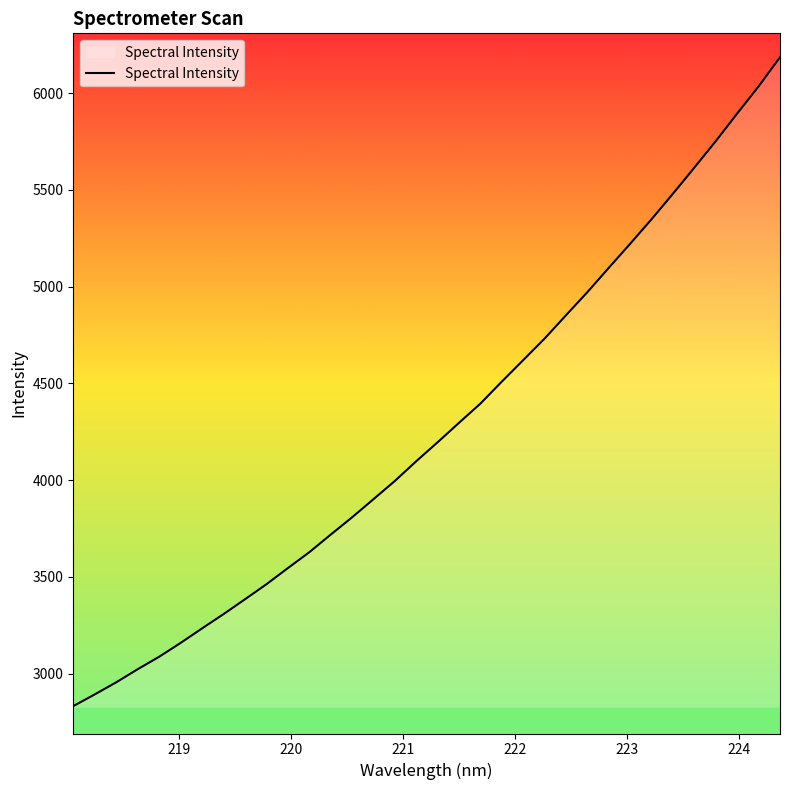

What is the difference between the maximum and minimum values?

3352.5